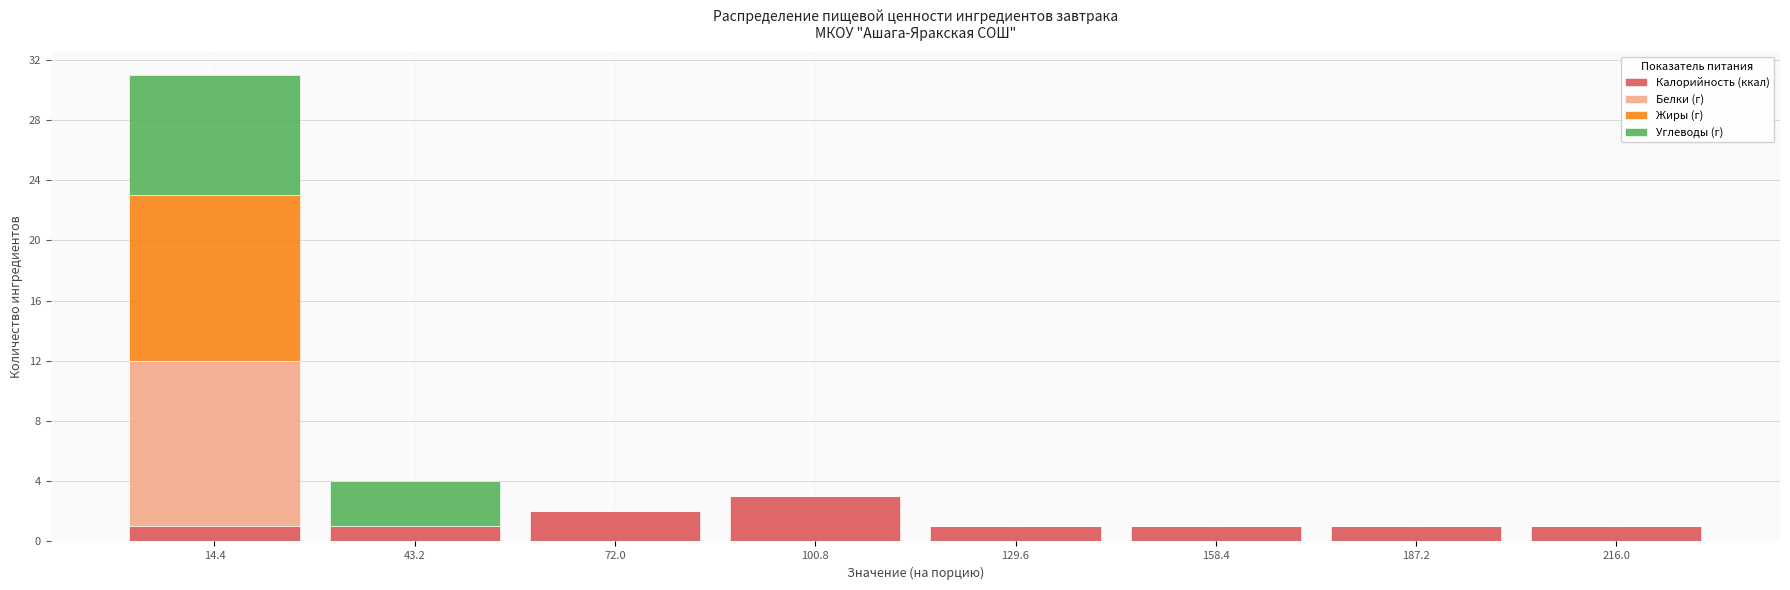

Reading left to right, list every stacked bar in this chart as the range it spans on the x-axis followed by its total height. Neither the bar edges nor the heights are printed on the chart, so give them approximately, as read against the axes.

0 to 30: 31
30 to 60: 4
60 to 85: 2
85 to 115: 3
115 to 145: 1
145 to 175: 1
175 to 200: 1
200 to 230: 1